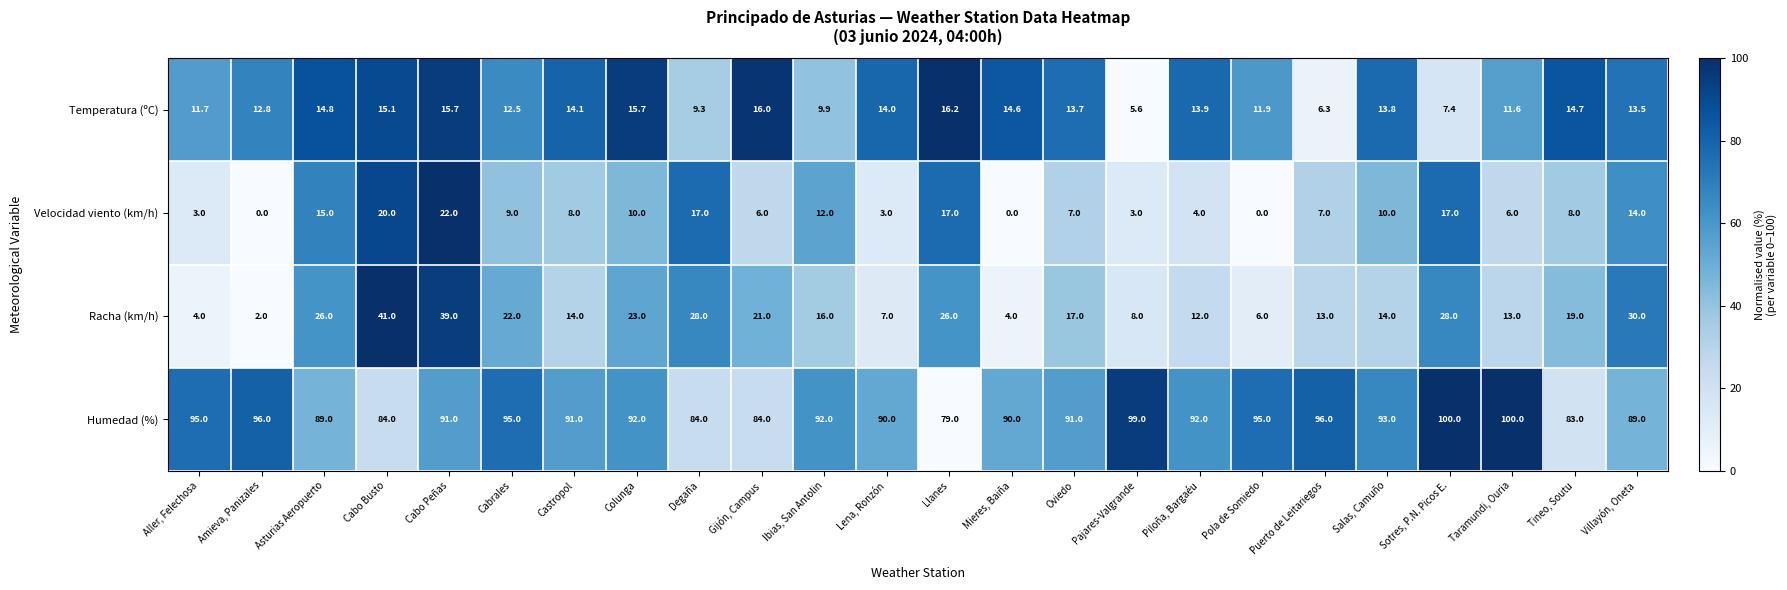

True or false: Racha (km/h) has a value of 23.0 at Colunga.

True